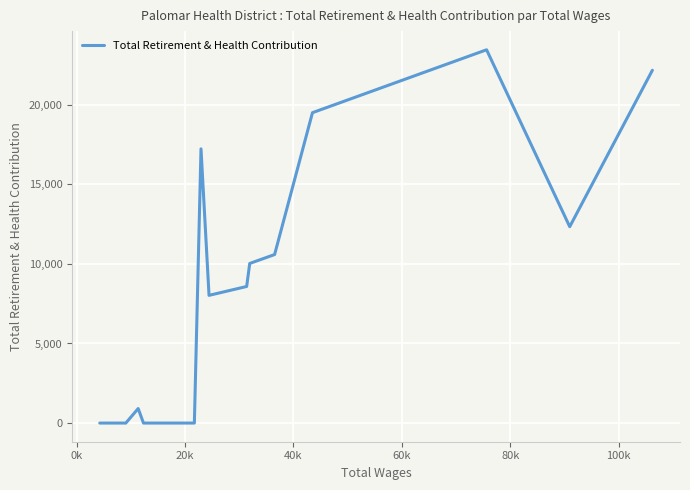

Does the chart display data point markers on the line(s)?

No